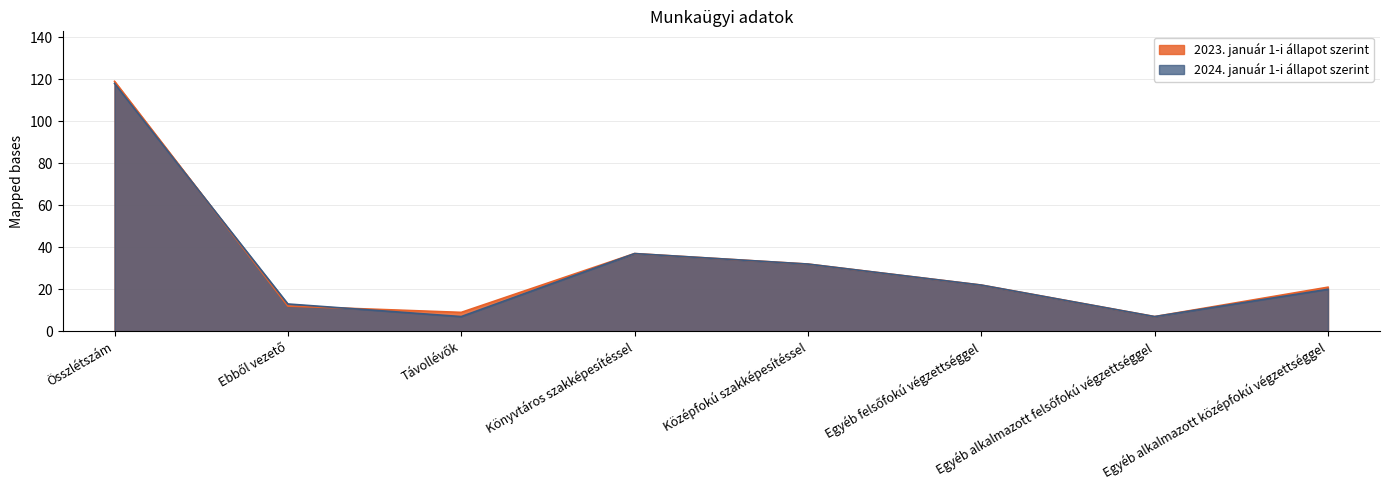

Count the number of data series in this chart.

2